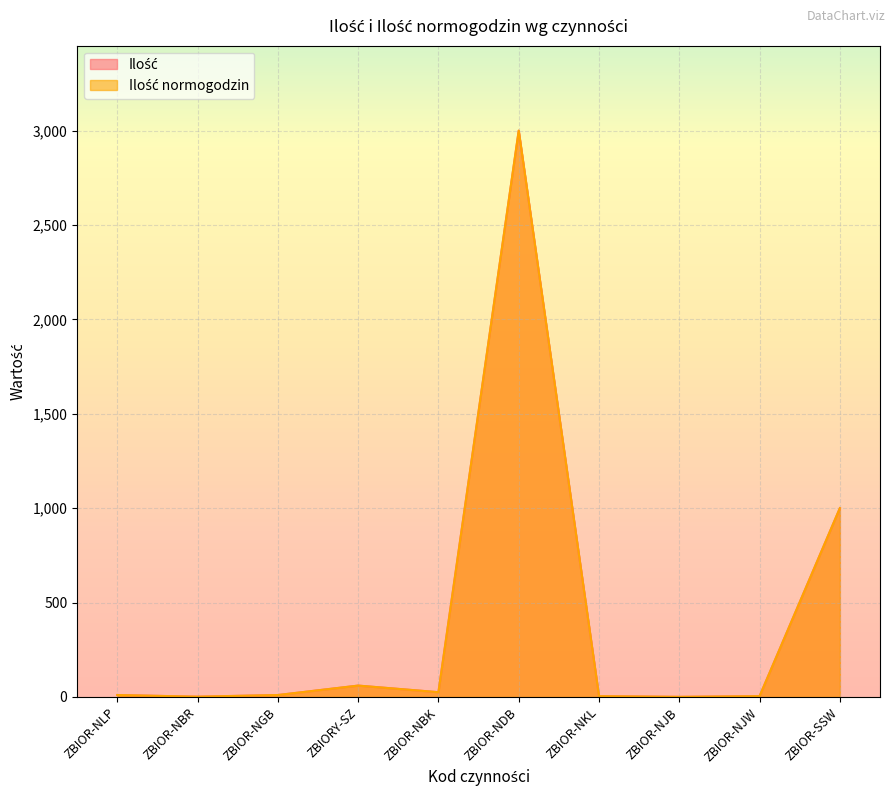

In Ilość normogodzin, how many points are higher than both neighbors (excluding endpoints)?

2